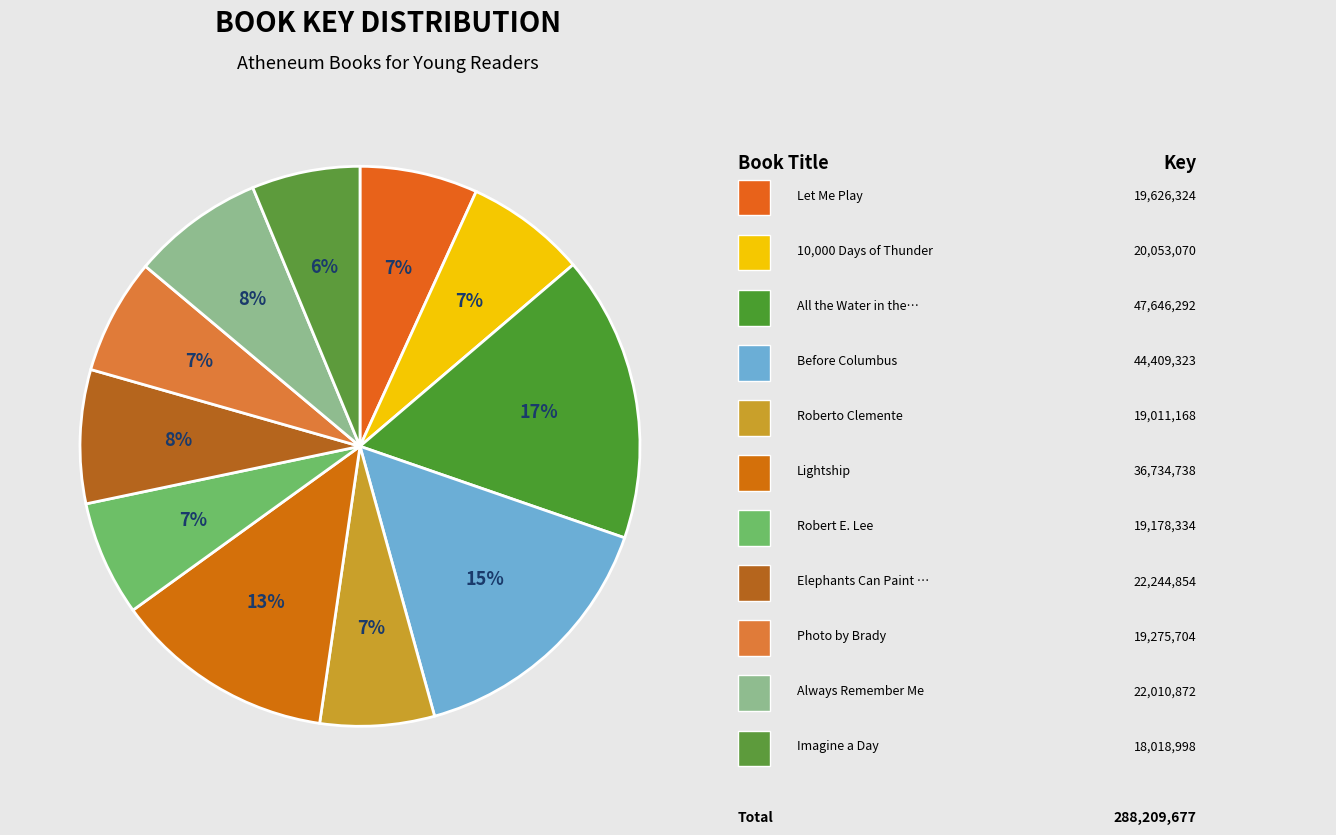

To the nearest percent, what is the difference between the largest and smallest slice percentages?

10%